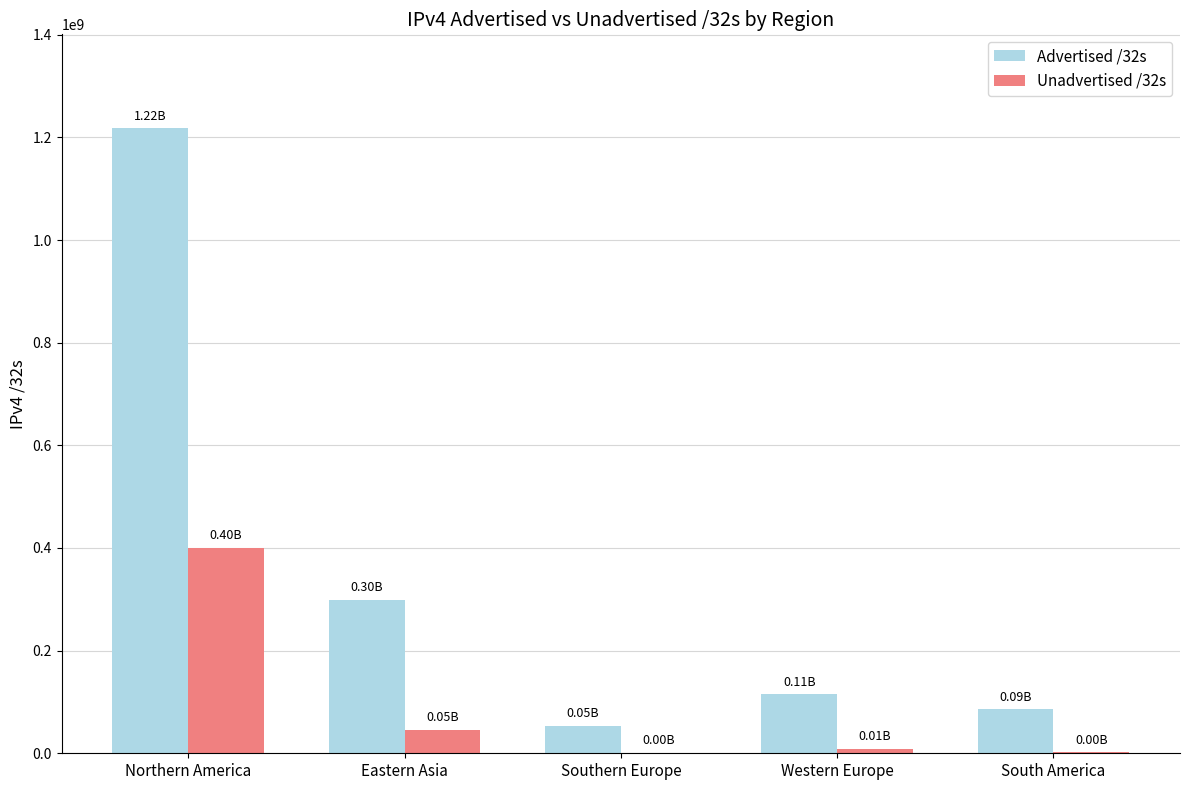

True or false: Advertised /32s has a value of 1218053120 at Northern America.

True